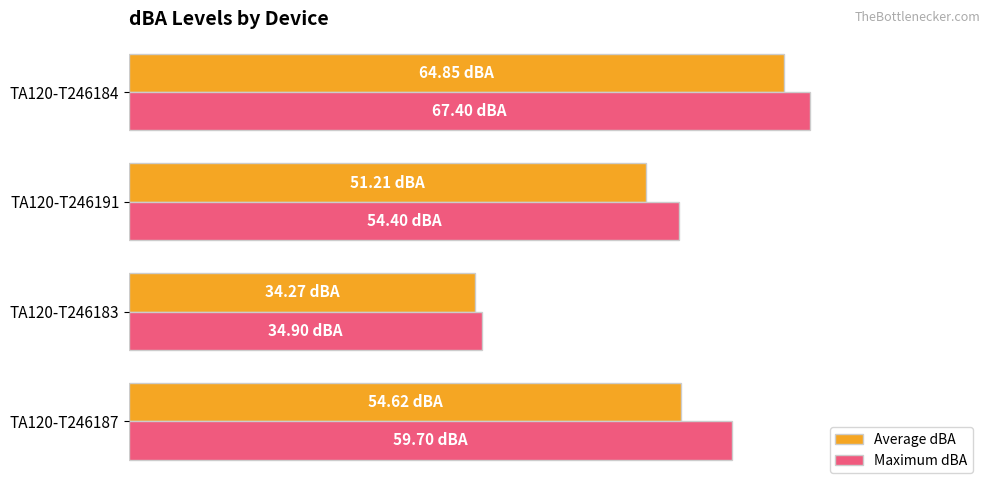

List the series in order of their peak value, lowest first.

Average dBA, Maximum dBA